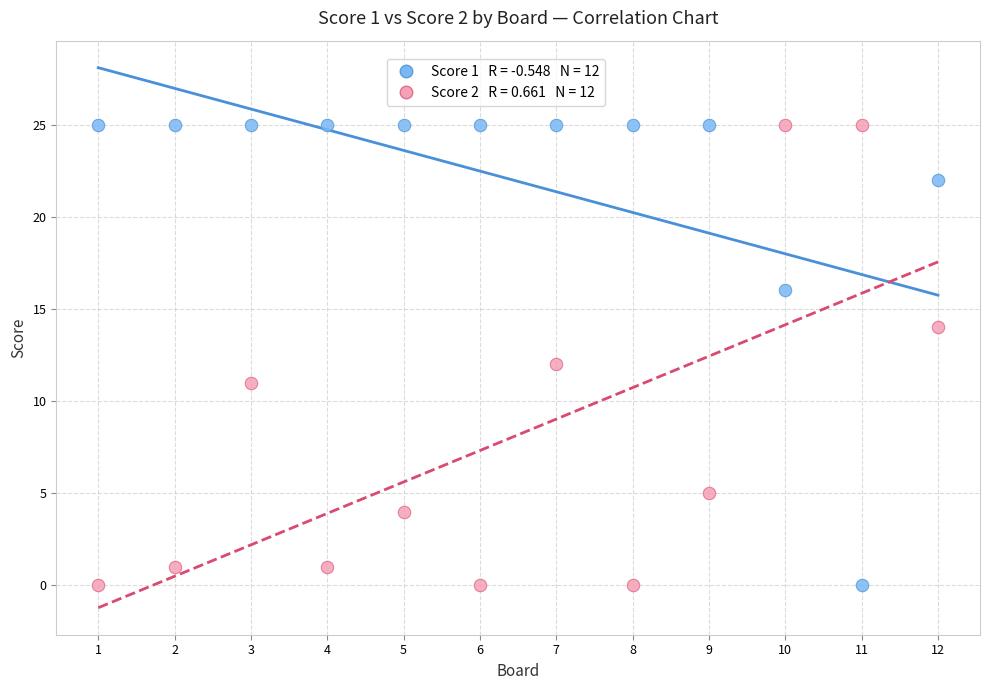

Across all data points, what is the range of X values (max minus min)?

11